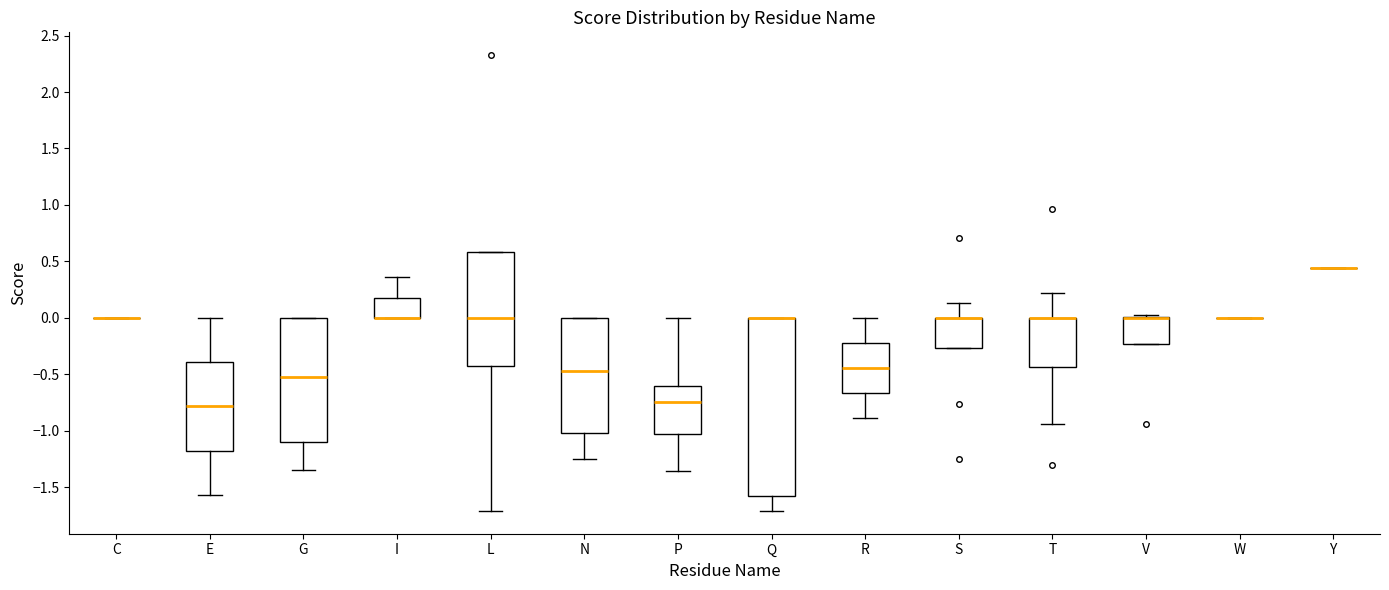

Where is the lower edge of the box for L on the y-axis? The values are not printed on the chart, so give them approximately, as read against the axis.

-0.45